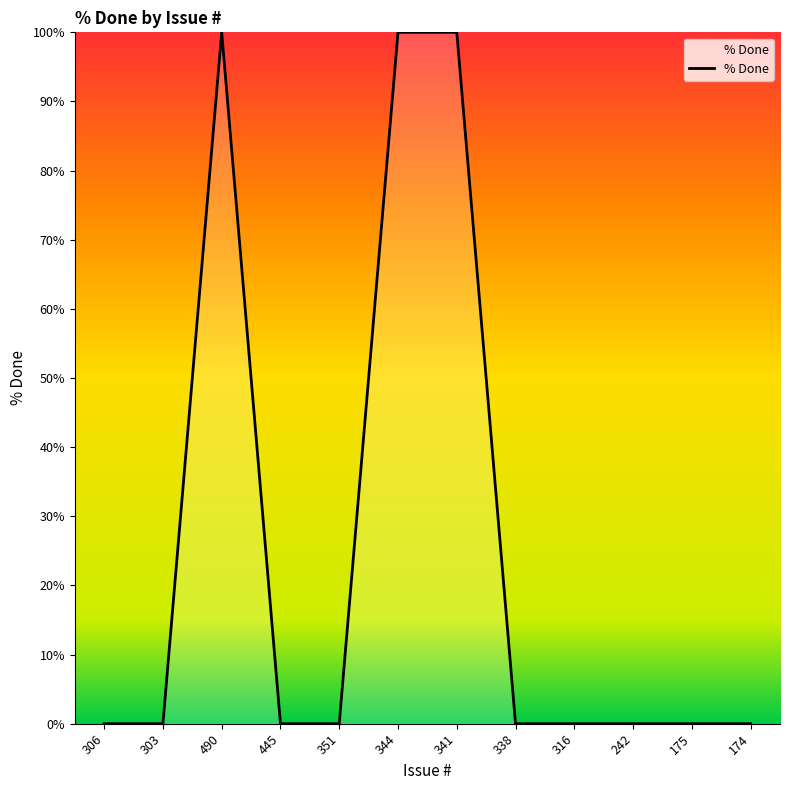

The chart shows a value of 0 at 174. True or false?

True